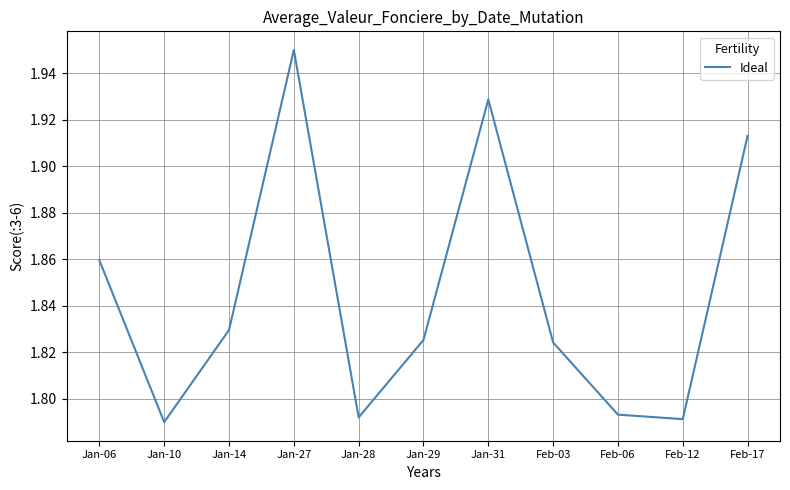

What is the difference between the maximum and second lowest values?

0.2